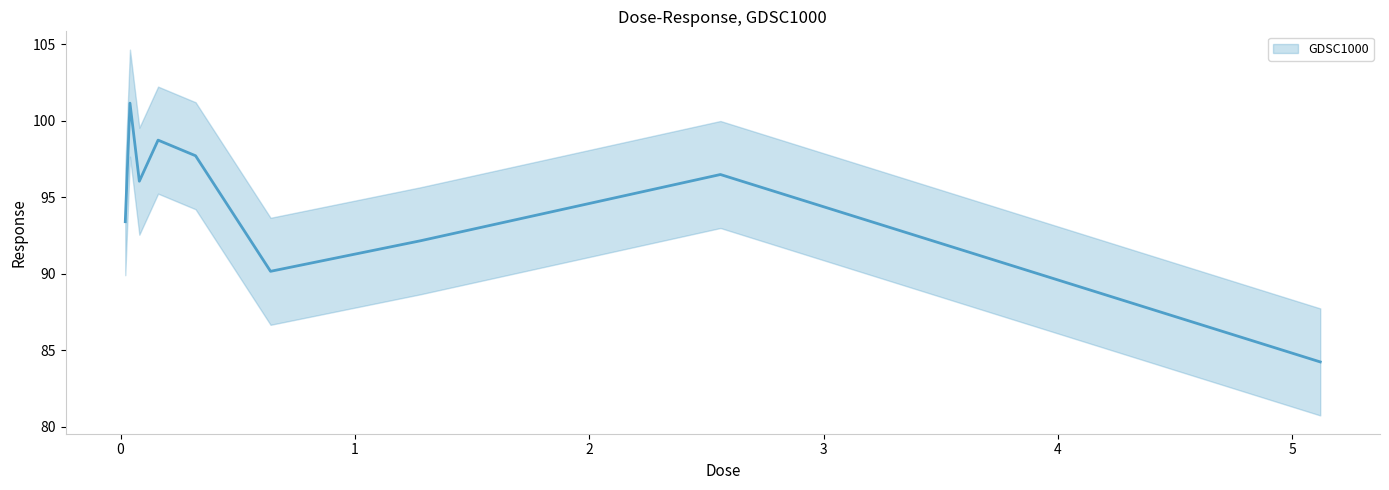

Reading right to left, transcribe all the data shown in this chart.

5.12=84.2	2.56=96.5	1.28=92.2	0.64=90.2	0.32=97.7	0.16=98.7	0.08=96.1	0.04=101.2	0.02=93.4